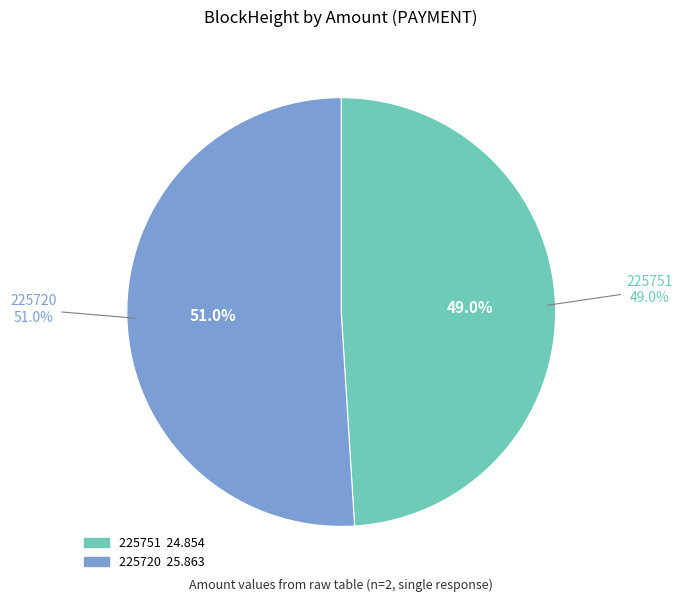

How many segments does this pie chart have?

2